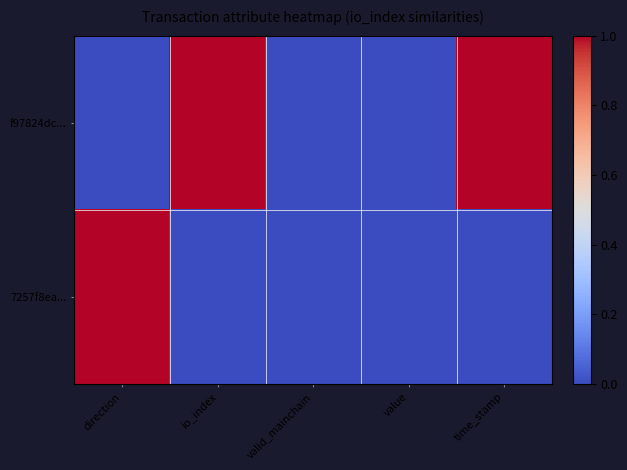

Rank the series by their maximum value, from lowest to highest.

f97824dc..., 7257f8ea...